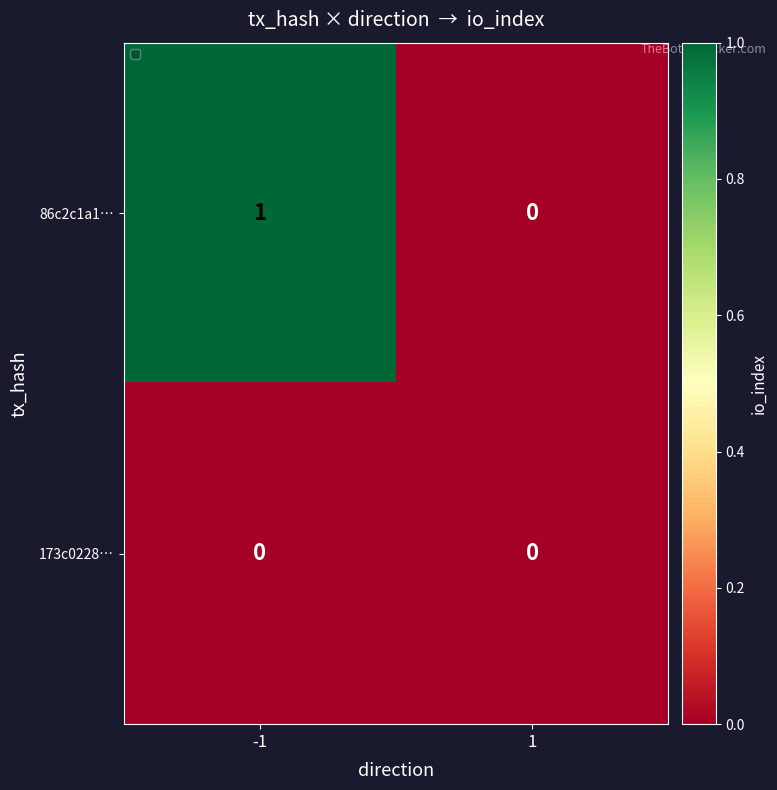

List the series in order of their overall mean, highest first.

86c2c1a1…, 173c0228…